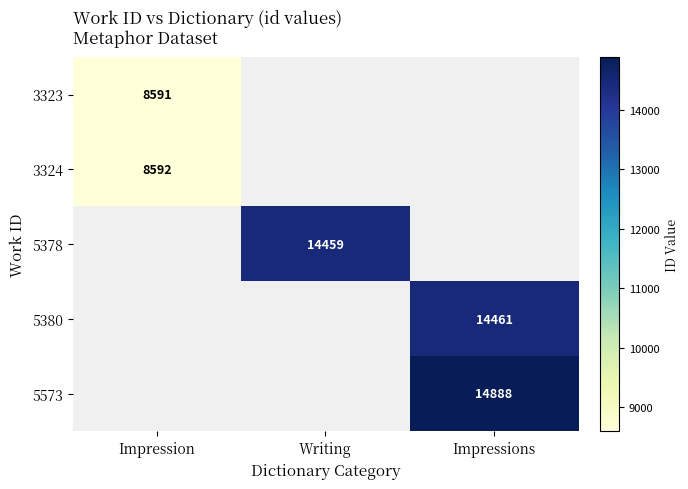

At how many categories does at least one series exceed 14265?

2